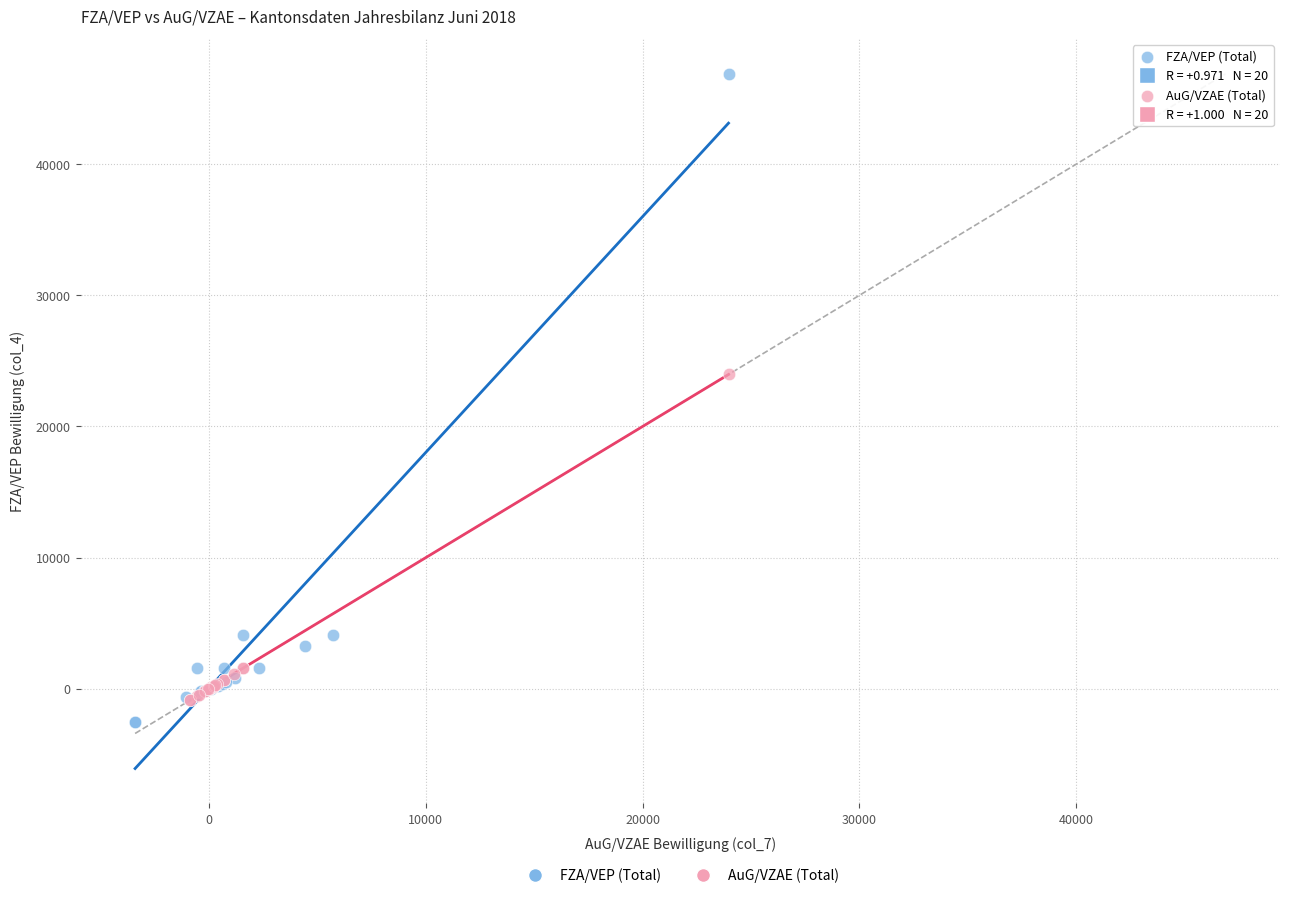

Which series reaches the maximum Y coordinate?

FZA/VEP (Total)